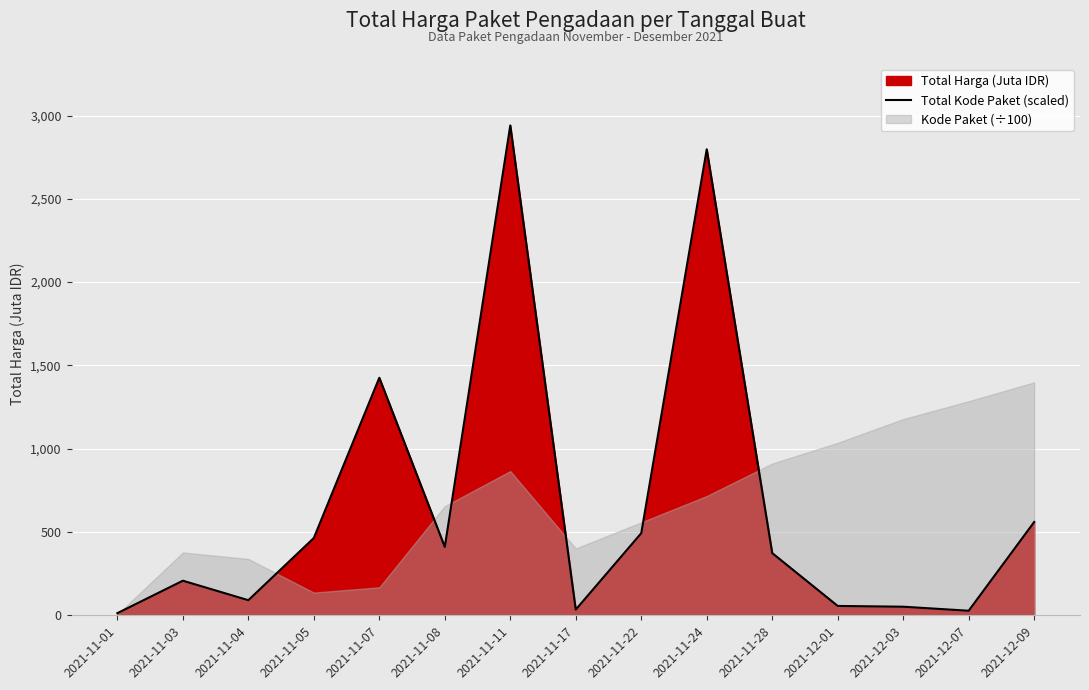

Which category has the highest value in the Total Kode Paket (scaled) series?

2021-11-11